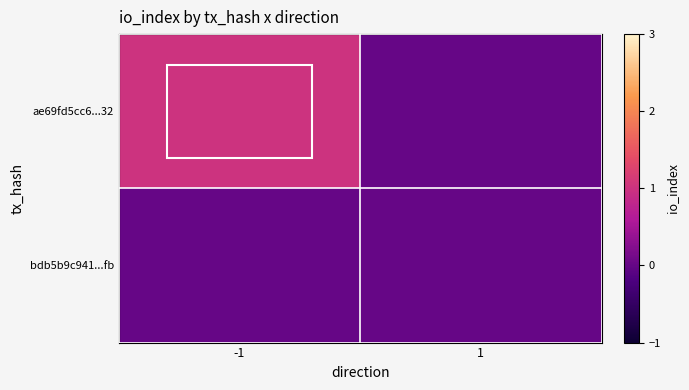

Which series has the largest total across all categories?

ae69fd5cc6...32